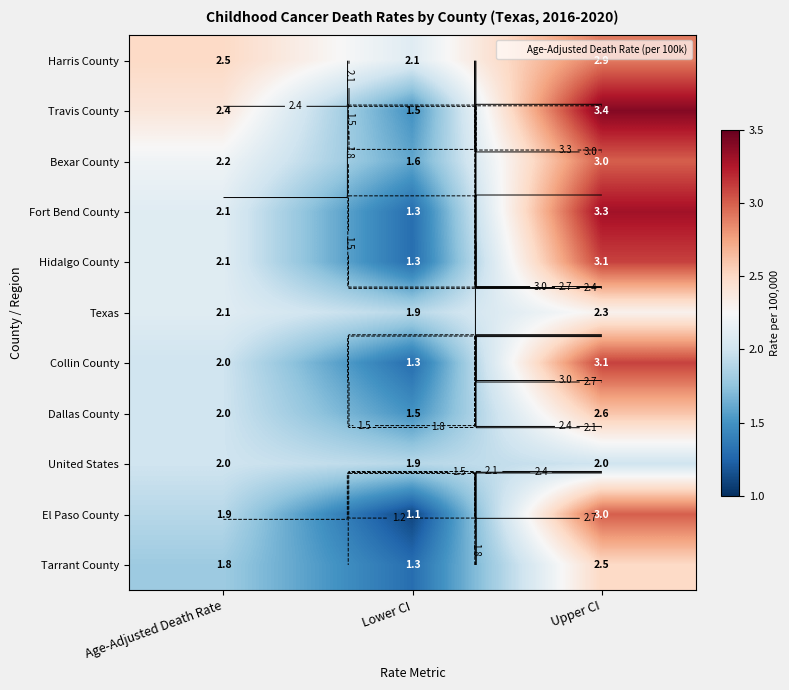

True or false: Harris County has a value of 2.1 at Lower CI.

True